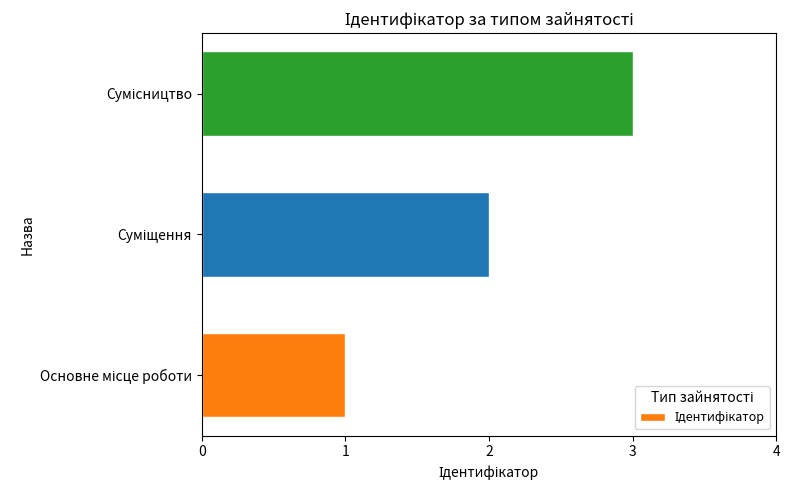

How many bars are there in total?

3